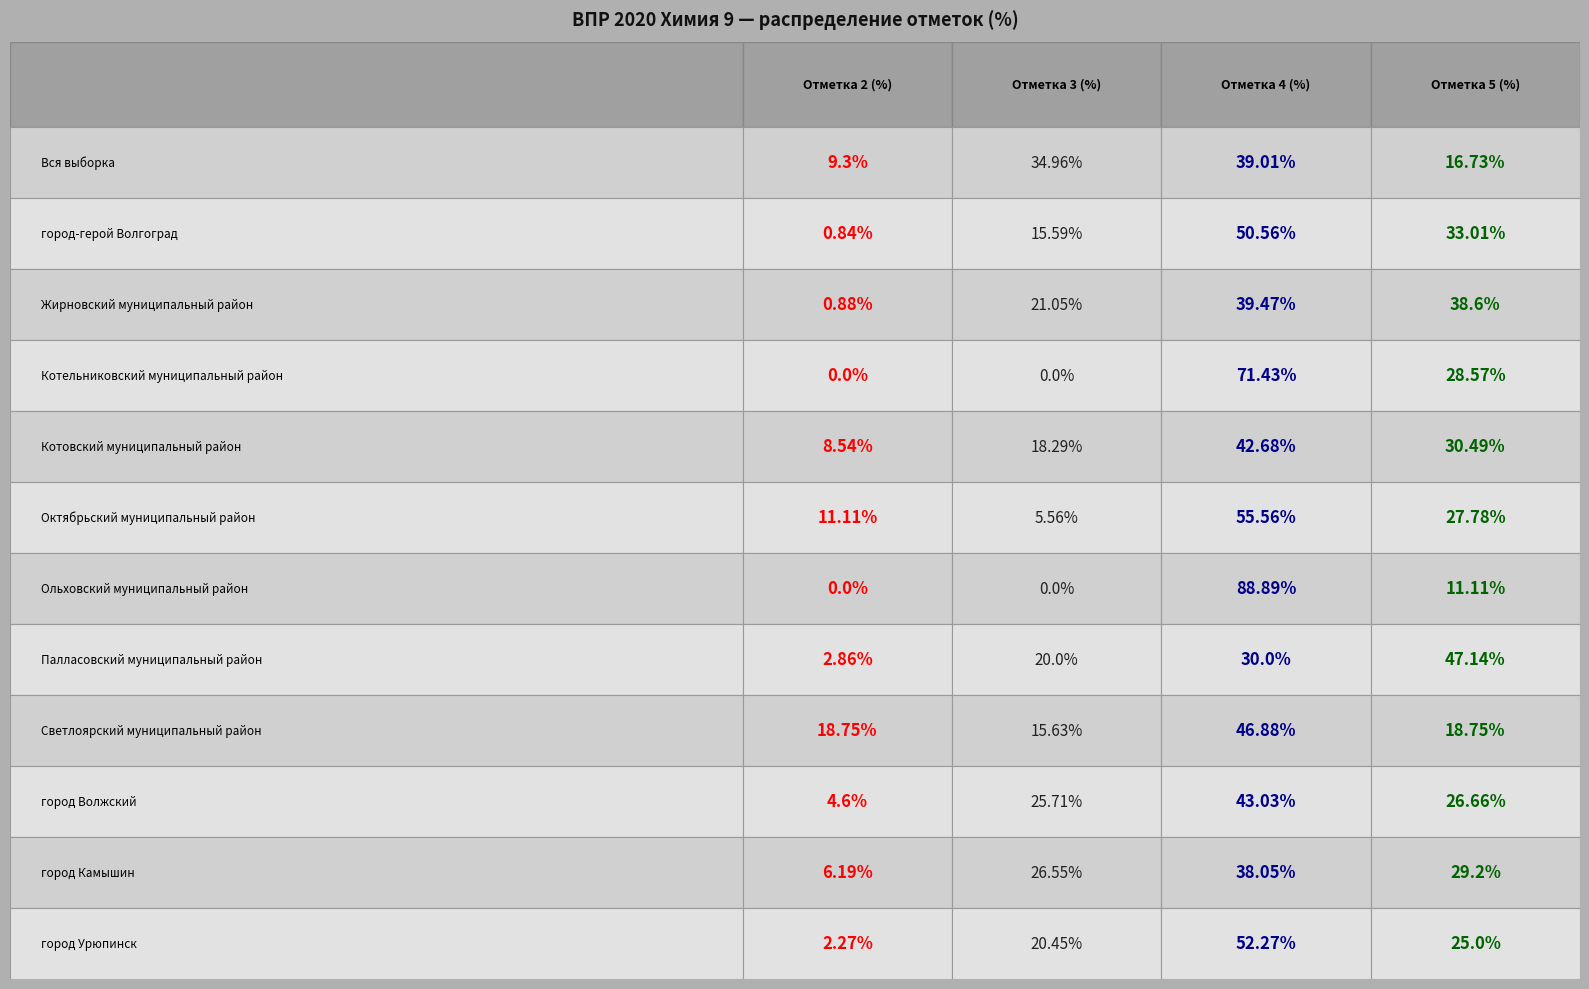

Reading left to right, what are all the values shown in this chart?

Вся выборка: Вся выборка=9.3	город-герой Волгоград=35.0	Жирновский муниципальный район=39.0	Котельниковский муниципальный район=16.7
город-герой Волгоград: Вся выборка=0.8	город-герой Волгоград=15.6	Жирновский муниципальный район=50.6	Котельниковский муниципальный район=33.0
Жирновский муниципальный район: Вся выборка=0.9	город-герой Волгоград=21.1	Жирновский муниципальный район=39.5	Котельниковский муниципальный район=38.6
Котельниковский муниципальный район: Вся выборка=0.0	город-герой Волгоград=0.0	Жирновский муниципальный район=71.4	Котельниковский муниципальный район=28.6
Котовский муниципальный район: Вся выборка=8.5	город-герой Волгоград=18.3	Жирновский муниципальный район=42.7	Котельниковский муниципальный район=30.5
Октябрьский муниципальный район: Вся выборка=11.1	город-герой Волгоград=5.6	Жирновский муниципальный район=55.6	Котельниковский муниципальный район=27.8
Ольховский муниципальный район: Вся выборка=0.0	город-герой Волгоград=0.0	Жирновский муниципальный район=88.9	Котельниковский муниципальный район=11.1
Палласовский муниципальный район: Вся выборка=2.9	город-герой Волгоград=20.0	Жирновский муниципальный район=30.0	Котельниковский муниципальный район=47.1
Светлоярский муниципальный район: Вся выборка=18.8	город-герой Волгоград=15.6	Жирновский муниципальный район=46.9	Котельниковский муниципальный район=18.8
город Волжский: Вся выборка=4.6	город-герой Волгоград=25.7	Жирновский муниципальный район=43.0	Котельниковский муниципальный район=26.7
город Камышин: Вся выборка=6.2	город-герой Волгоград=26.6	Жирновский муниципальный район=38.0	Котельниковский муниципальный район=29.2
город Урюпинск: Вся выборка=2.3	город-герой Волгоград=20.4	Жирновский муниципальный район=52.3	Котельниковский муниципальный район=25.0